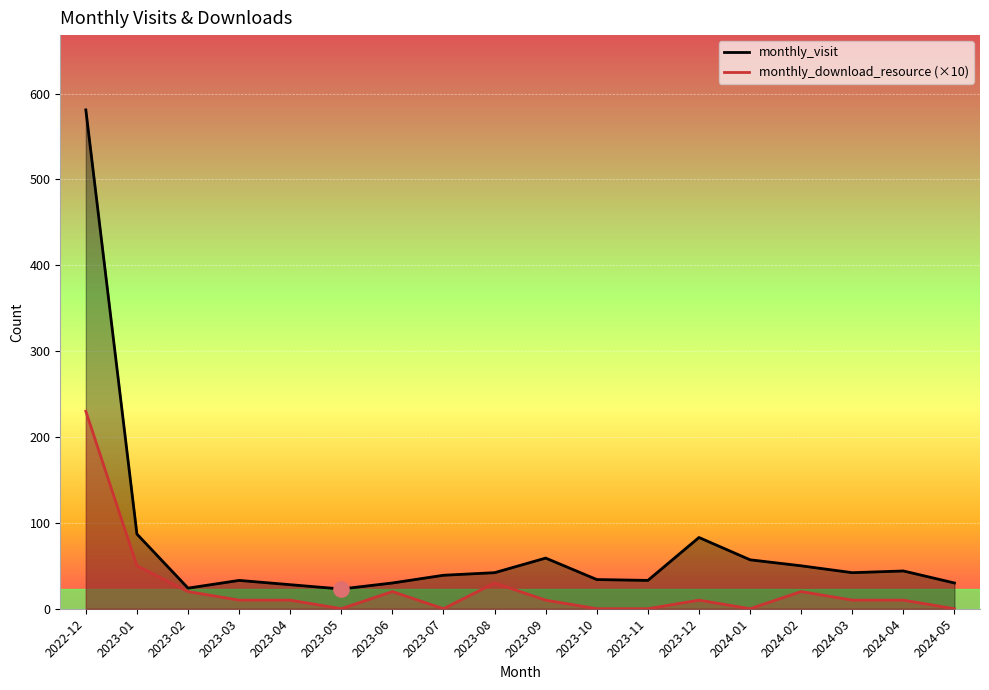

Is the value of monthly_download_resource at 2022-12 greater than the value of monthly_visit at 2023-11?

Yes